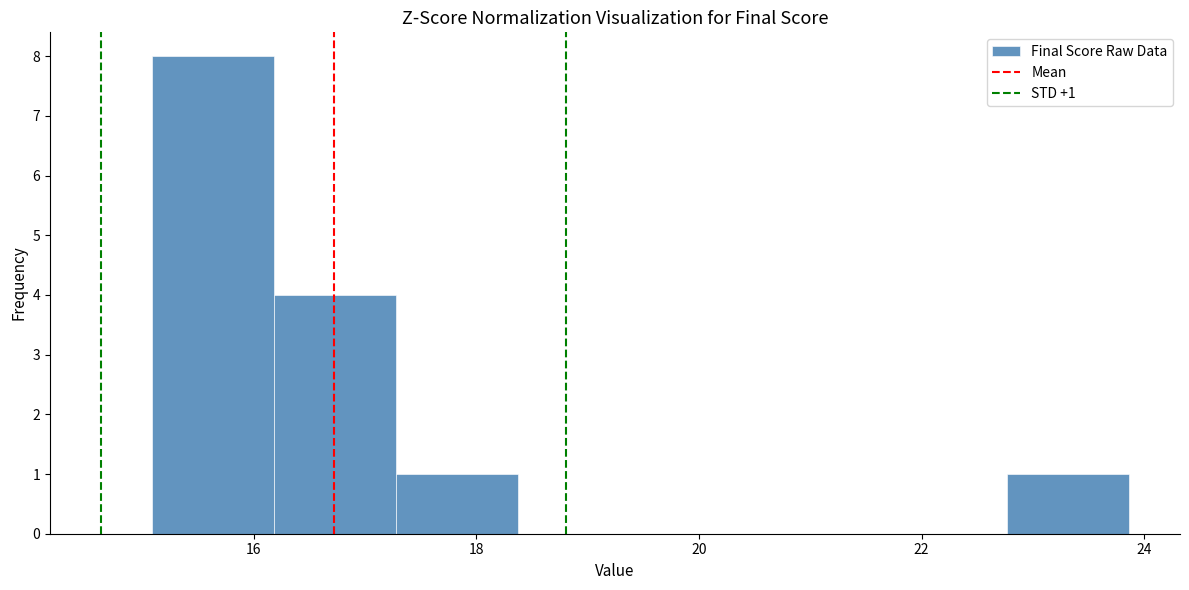

Over which range of the x-axis is the bar tallest?

15.0 to 16.2